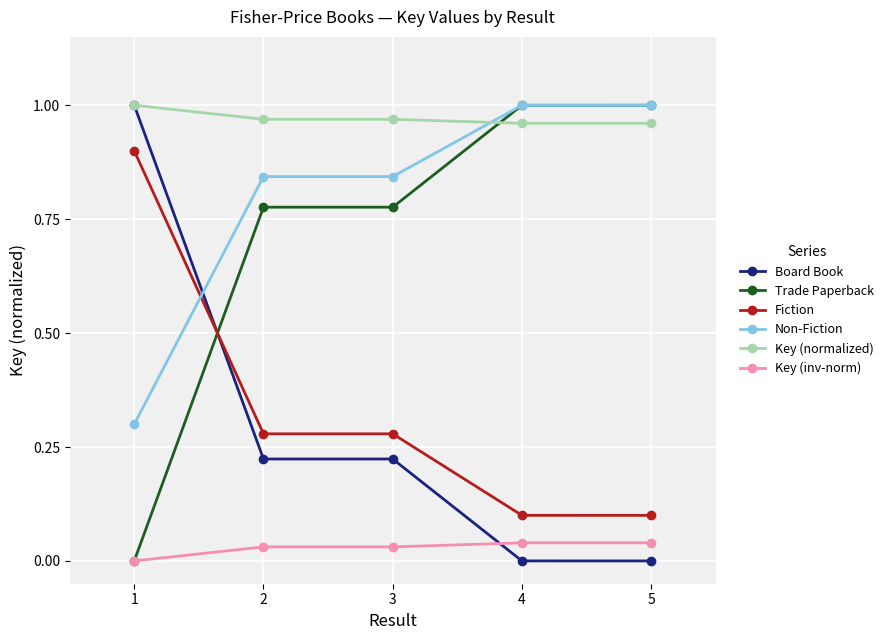

Which series has the largest total across all categories?

Key (normalized)